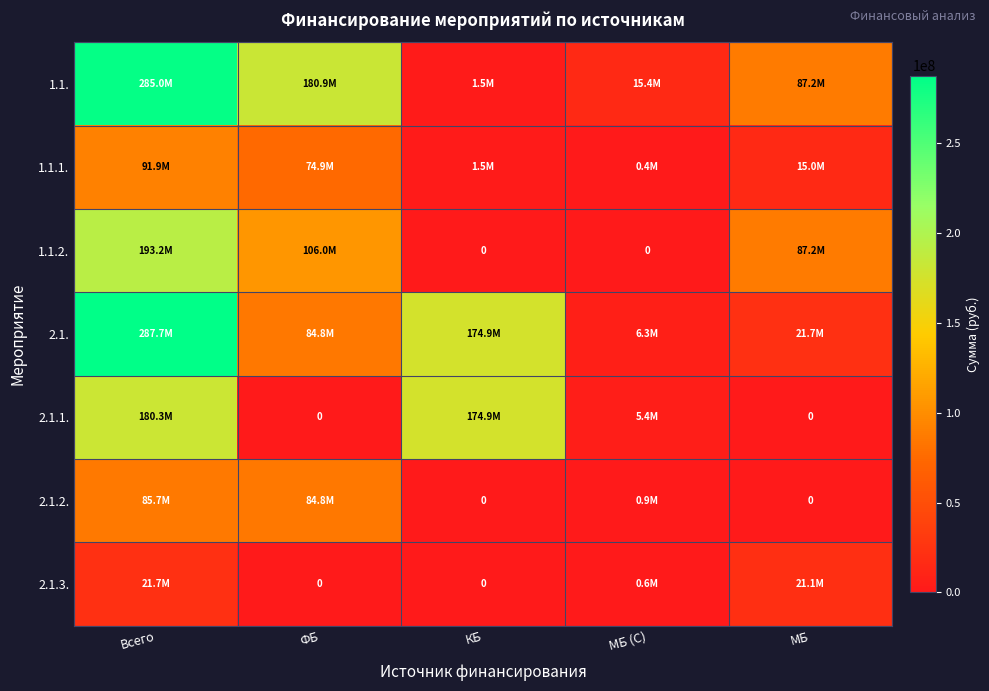

True or false: 1.1.2. has a value of 106000000.0 at ФБ.

True